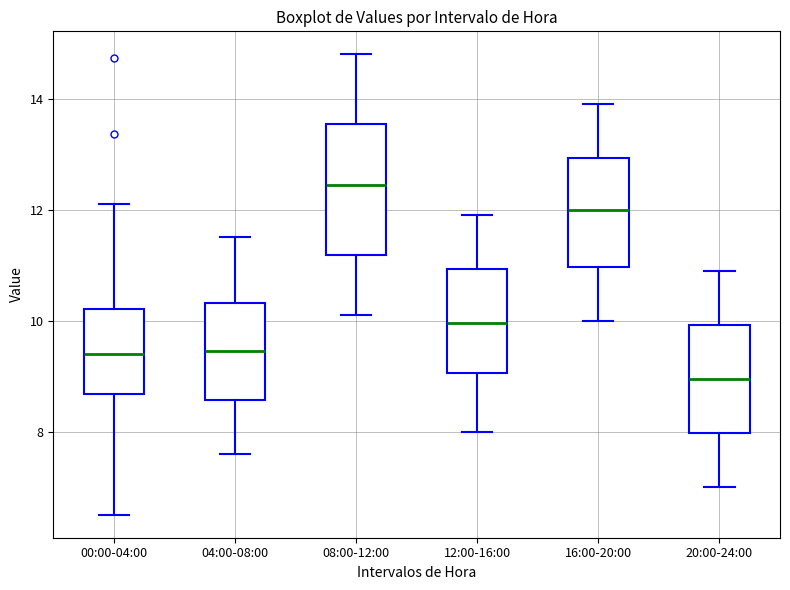

Reading left to right, transcribe this box plot: for each box, give where its median line is, the range the box spans, and where its two whiskers end, as read against the y-axis. The values are not printed on the chart, so give them approximately, as read against the axis.

00:00-04:00: median 9.4, box 8.6 to 10.2, whiskers 6.6 to 12.2
04:00-08:00: median 9.4, box 8.6 to 10.4, whiskers 7.6 to 11.6
08:00-12:00: median 12.4, box 11.2 to 13.6, whiskers 10.2 to 14.8
12:00-16:00: median 10.0, box 9.0 to 11.0, whiskers 8.0 to 12.0
16:00-20:00: median 12.0, box 11.0 to 13.0, whiskers 10.0 to 14.0
20:00-24:00: median 9.0, box 8.0 to 10.0, whiskers 7.0 to 11.0